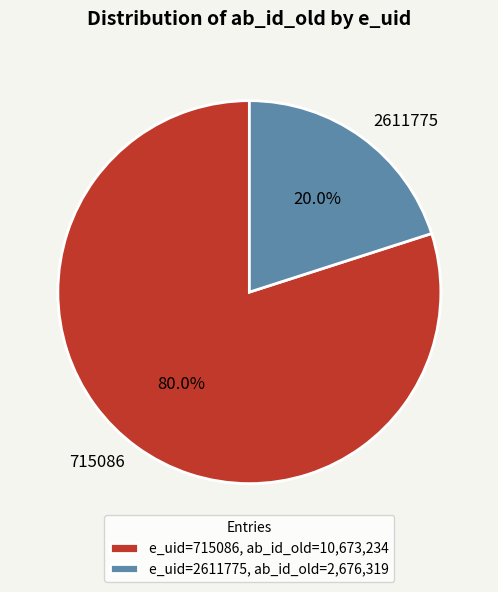

Combined, do 2611775 and 715086 account for over 50%?

Yes